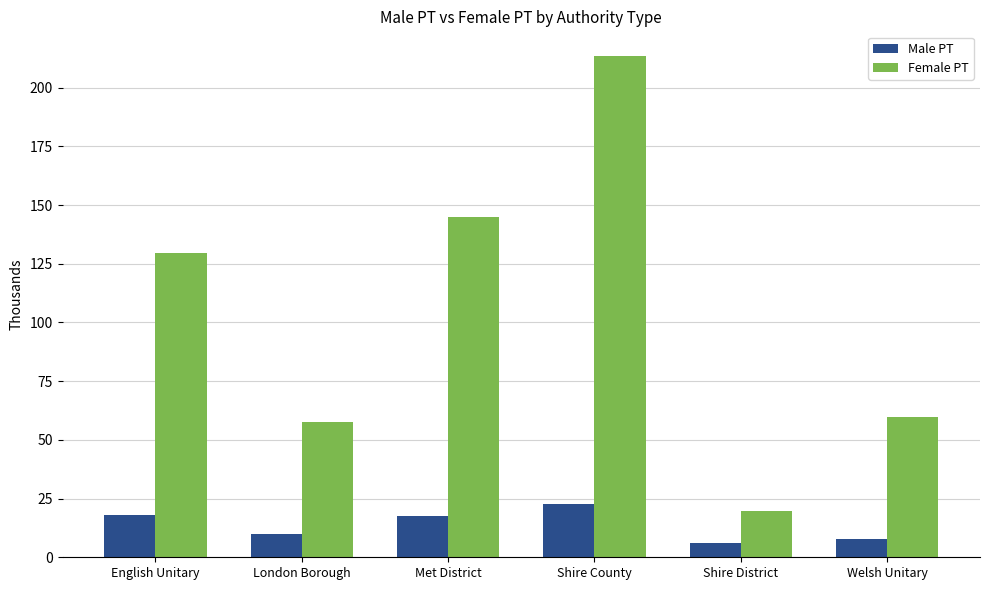

How many bars are there in each group?

2